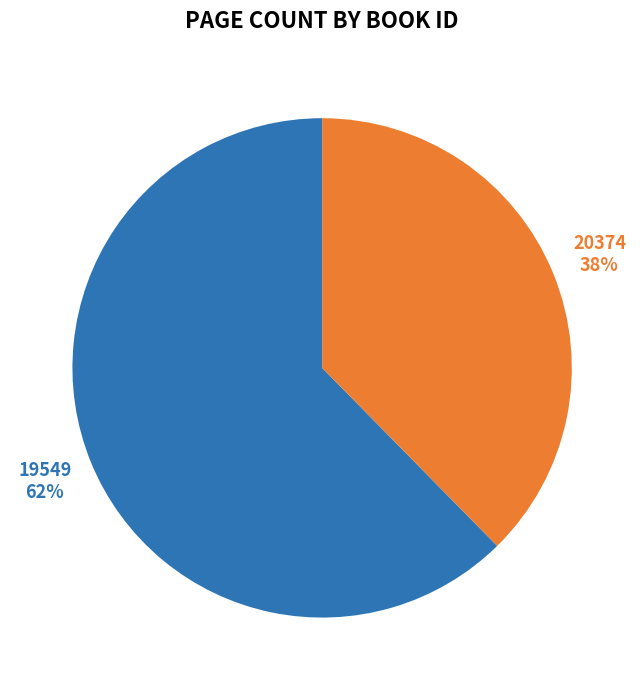

What percentage is the 20374 slice, to the nearest percent?

38%